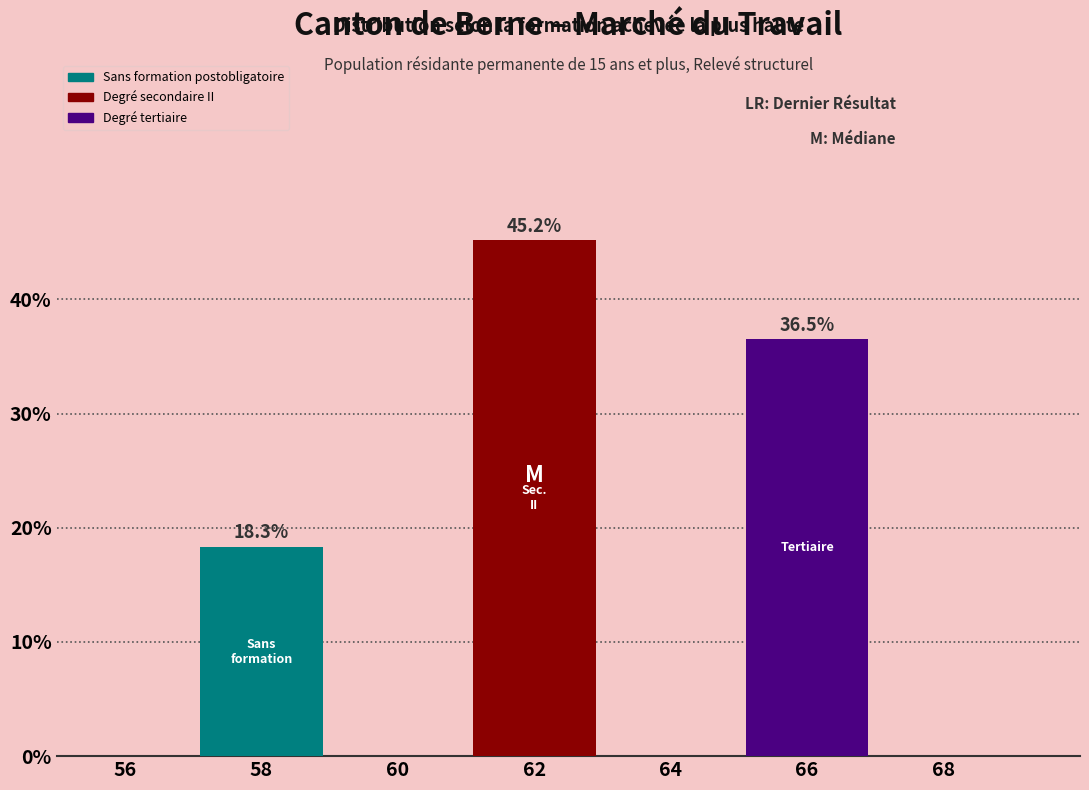

Reading left to right, extract all data points from this chart.

18.3	45.2	36.5